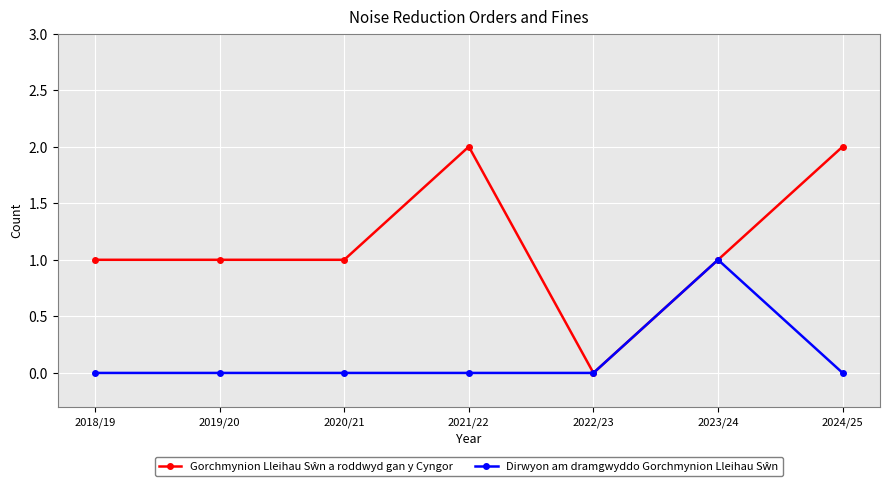

What is the label of the 5th point from the right?

2020/21